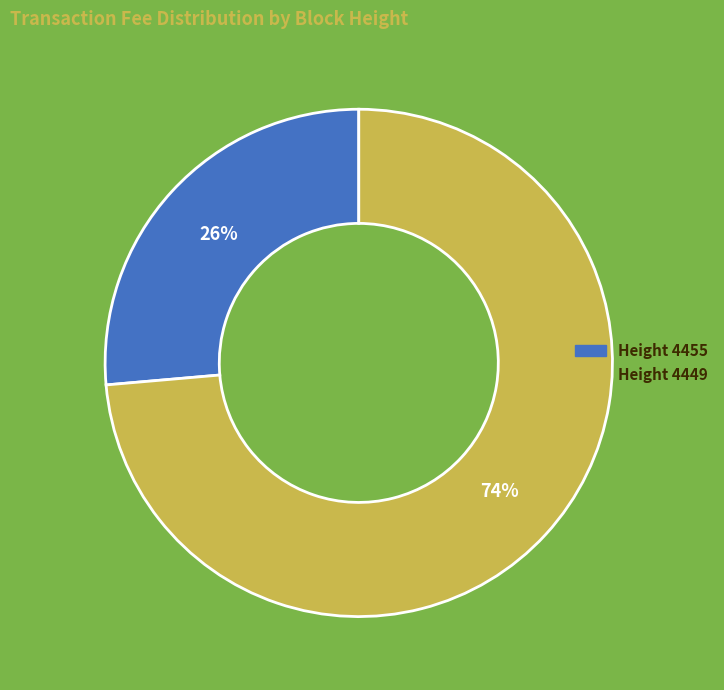

How many slices are in this pie chart?

2